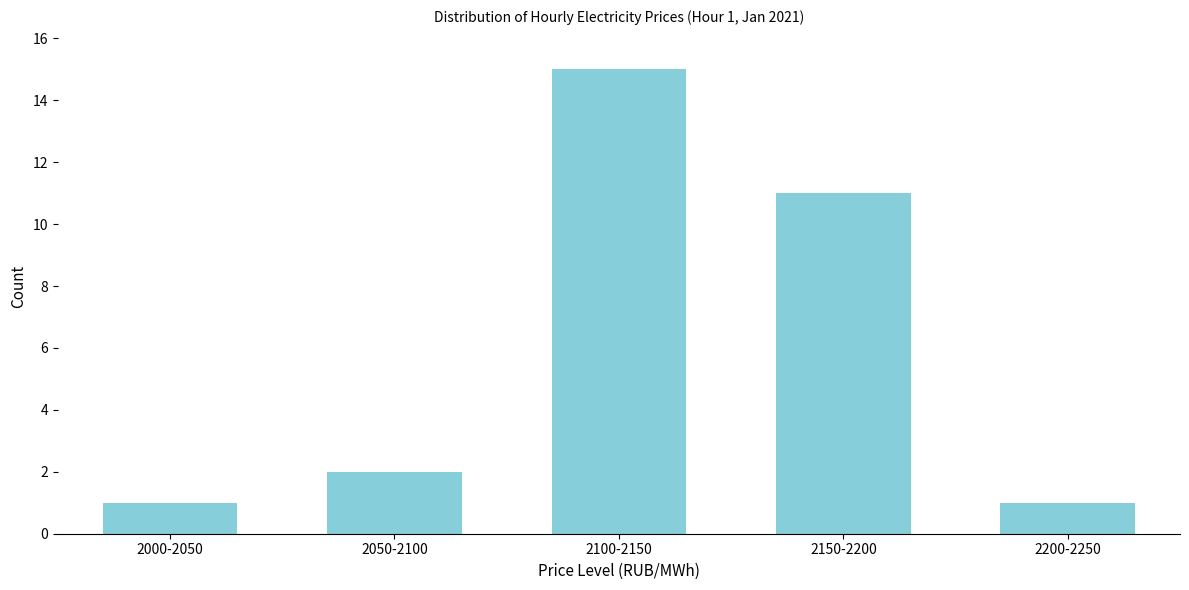

Reading left to right, transcribe all the data shown in this chart.

2000-2050=1	2050-2100=2	2100-2150=15	2150-2200=11	2200-2250=1